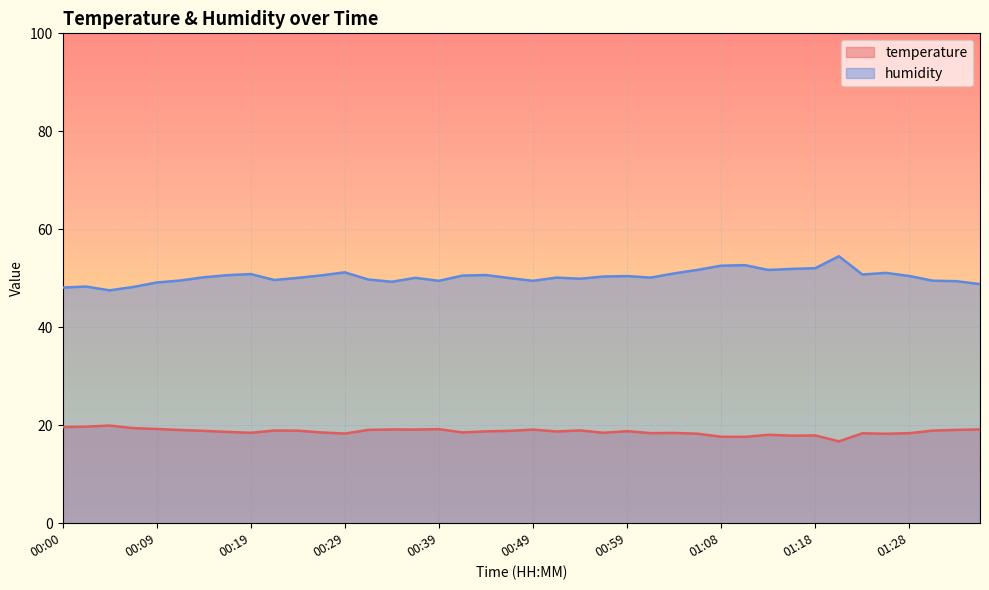

Does the chart display data point markers on the line(s)?

No